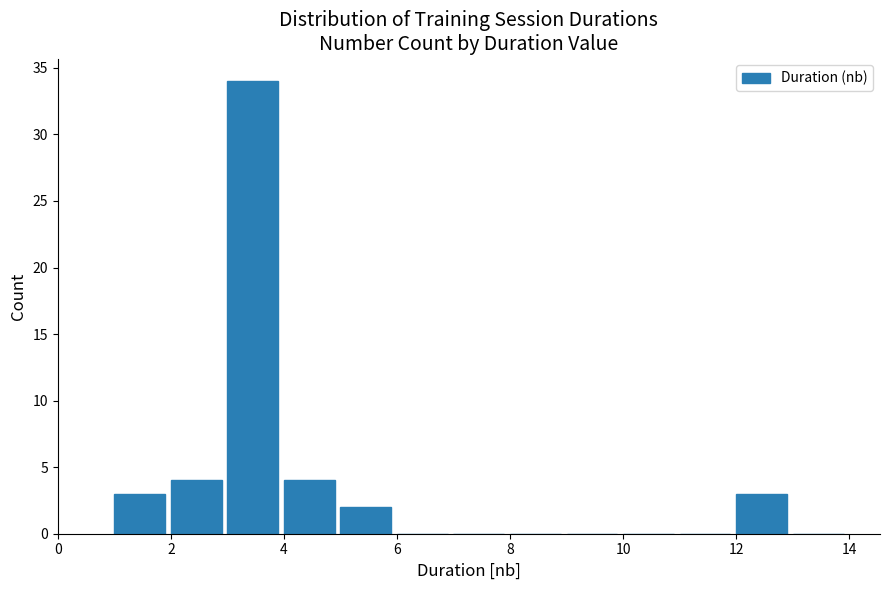

What is the height of the bar covering 2 to 3 on the x-axis? The values are not printed on the chart, so give them approximately, as read against the axis.

4